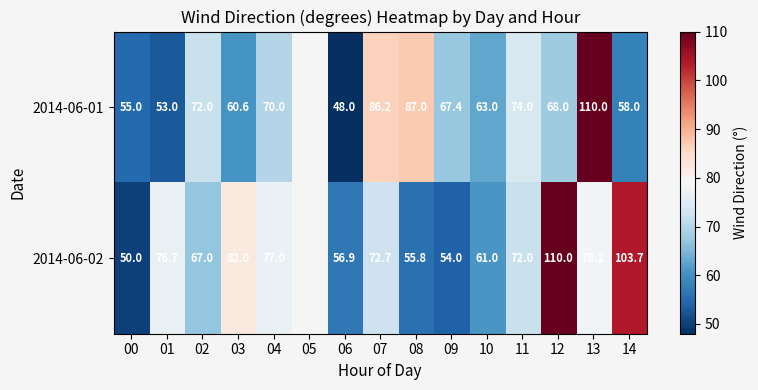

At which category is the sum across all series the highest?

13